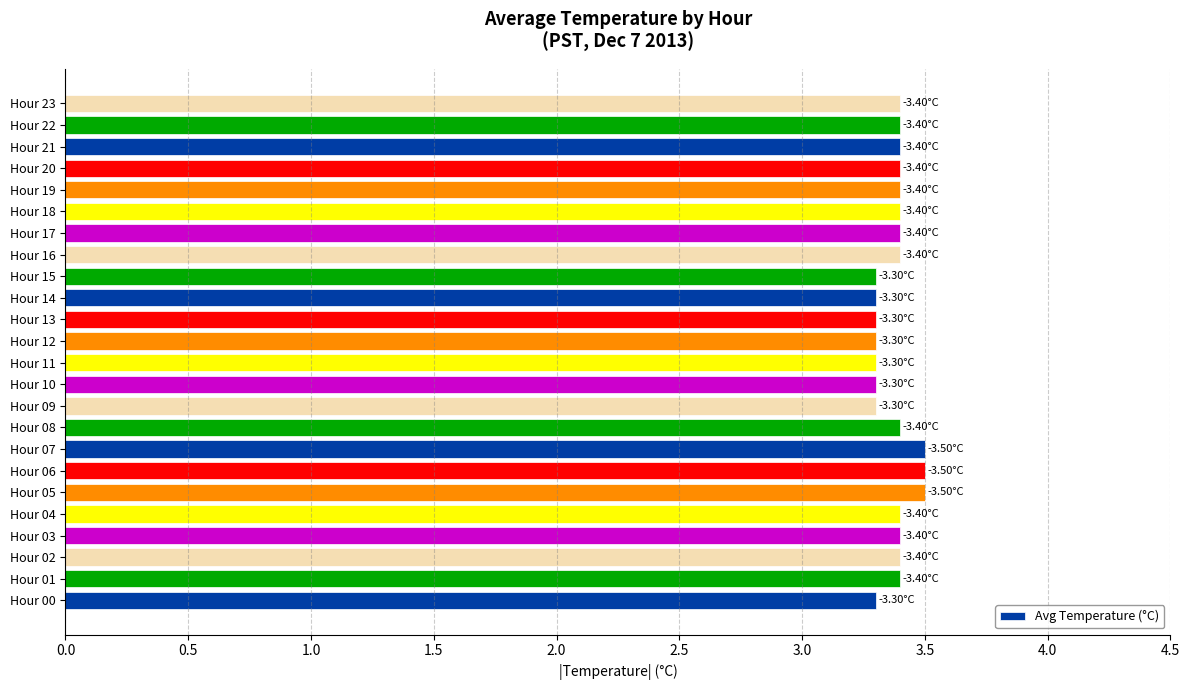

What is the ratio of the value at Hour 07 to the value at Hour 02?

1.0